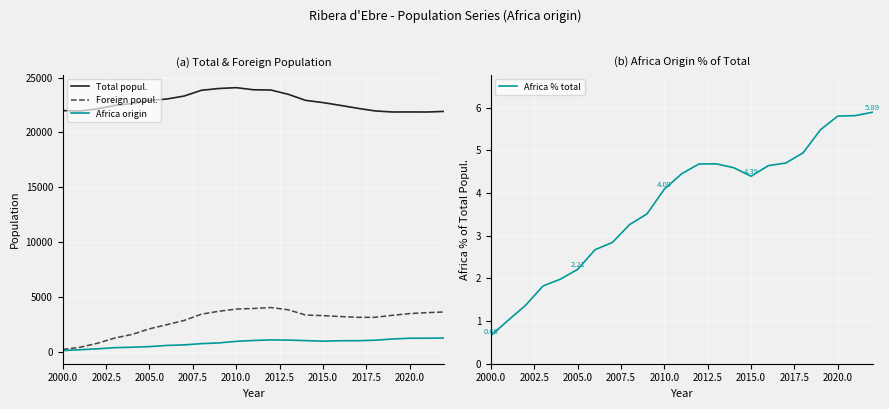

How many values in the Africa origin series are below 998?

11